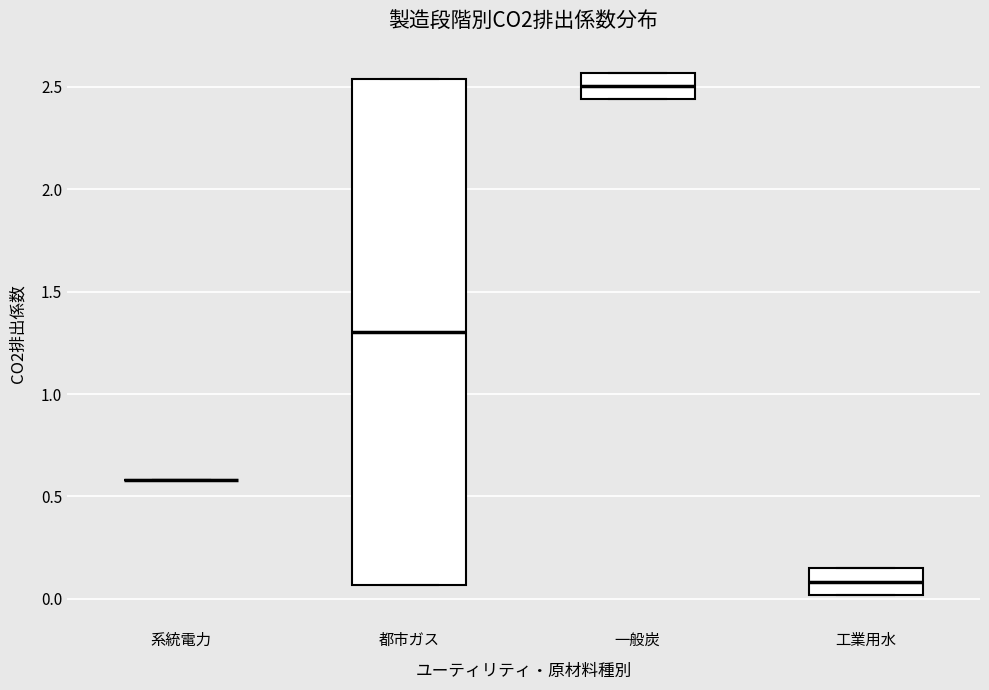

Reading left to right, read every box against the y-axis: the position of its median line, the range the box covers, and the ends of its whiskers. The values are not printed on the chart, so give them approximately, as read against the axis.

系統電力: box collapsed to a line at 0.60, whiskers 0.60 to 0.60
都市ガス: median 1.30, box 0.05 to 2.55, whiskers 0.05 to 2.55
一般炭: median 2.50, box 2.45 to 2.55, whiskers 2.45 to 2.55
工業用水: median 0.10, box 0.00 to 0.15, whiskers 0.00 to 0.15